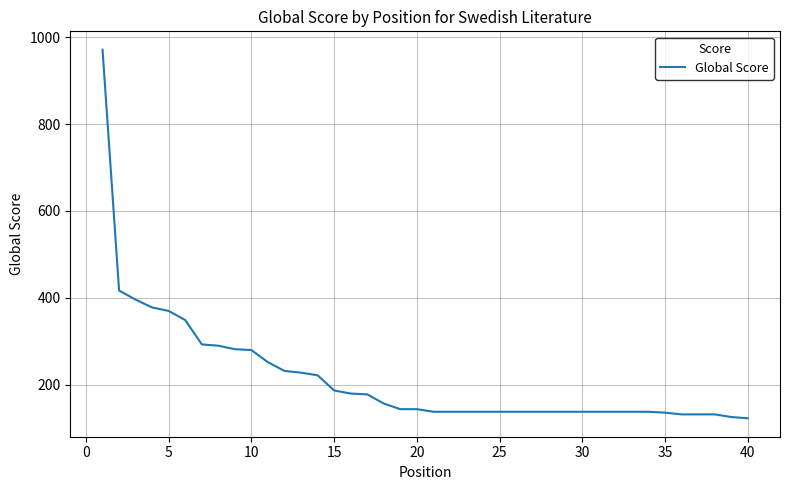

What is the difference between the maximum and minimum values?

848